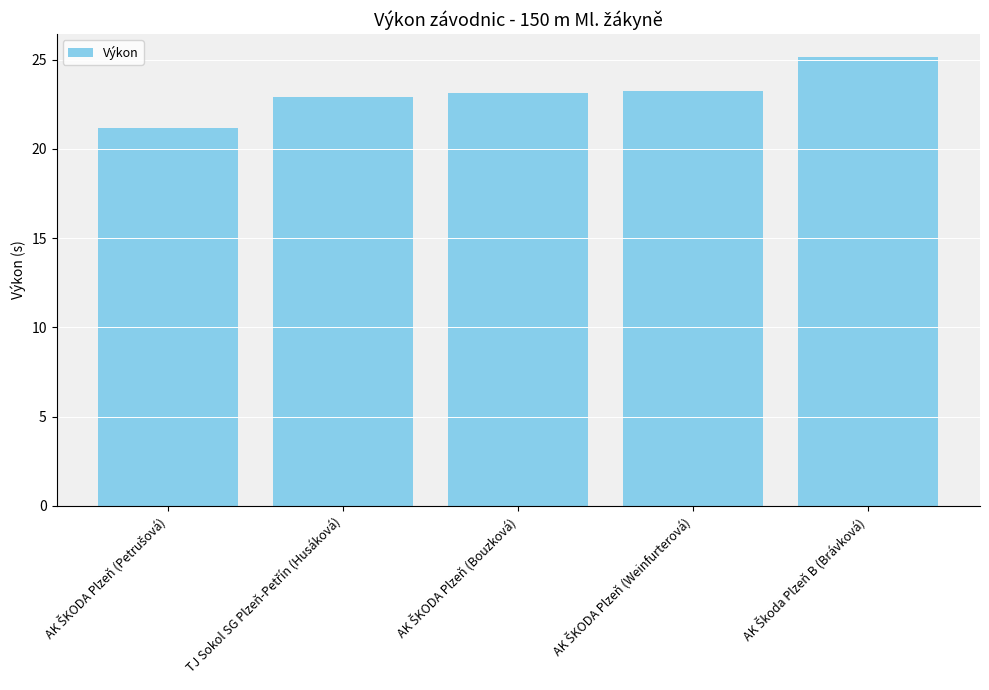

What is the maximum value shown in the chart?

25.2